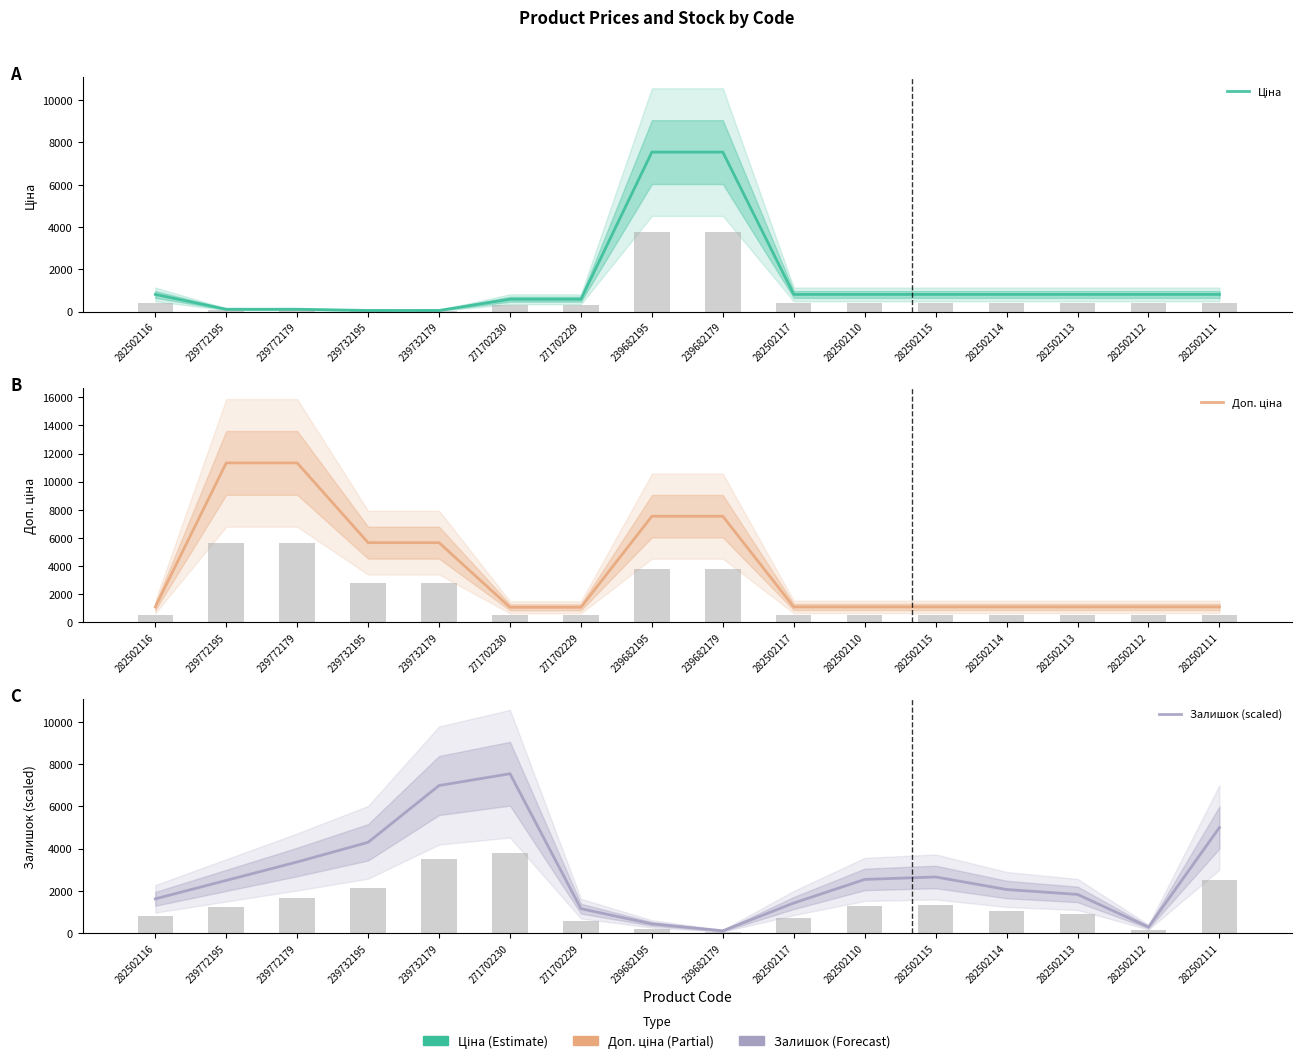

Count the number of categories in the chart.

16